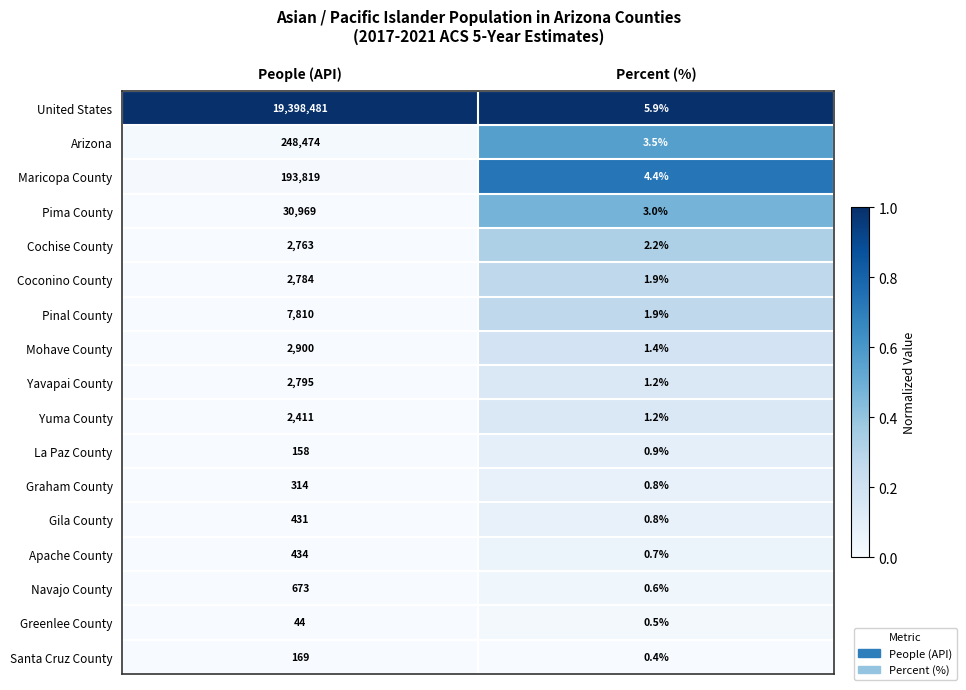

Which series has the largest total across all categories?

United States